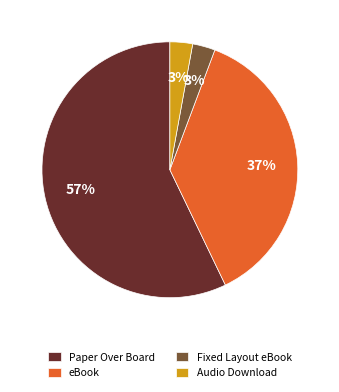

Is the sum of eBook and Fixed Layout eBook greater than half?

No